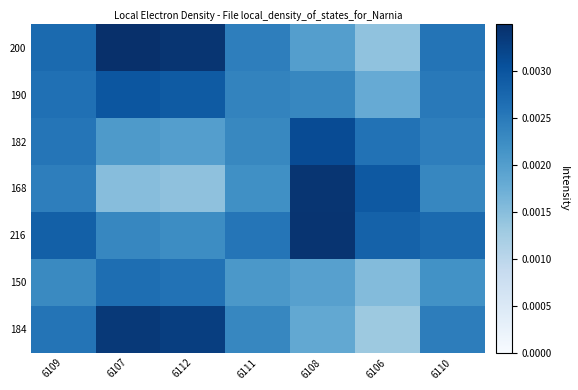

At which category is the sum across all series the highest?

6107